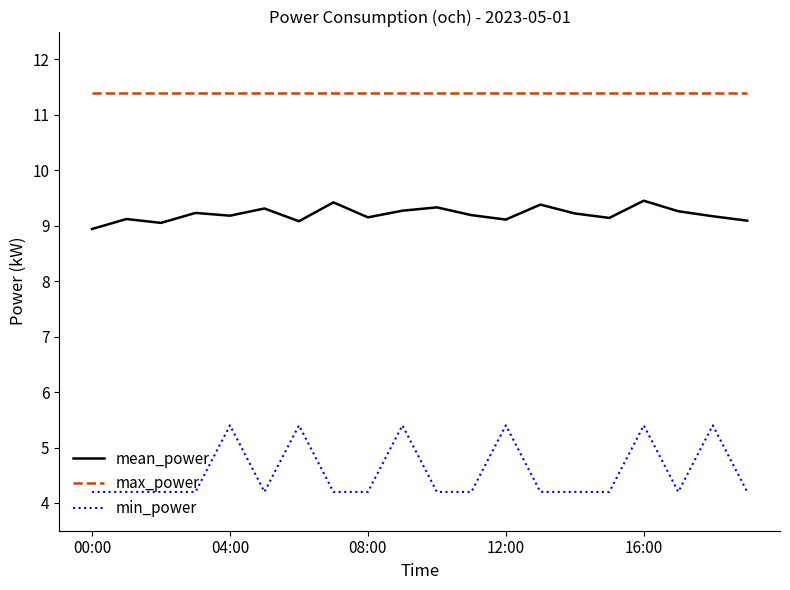

What is the maximum value shown in the chart?

11.4